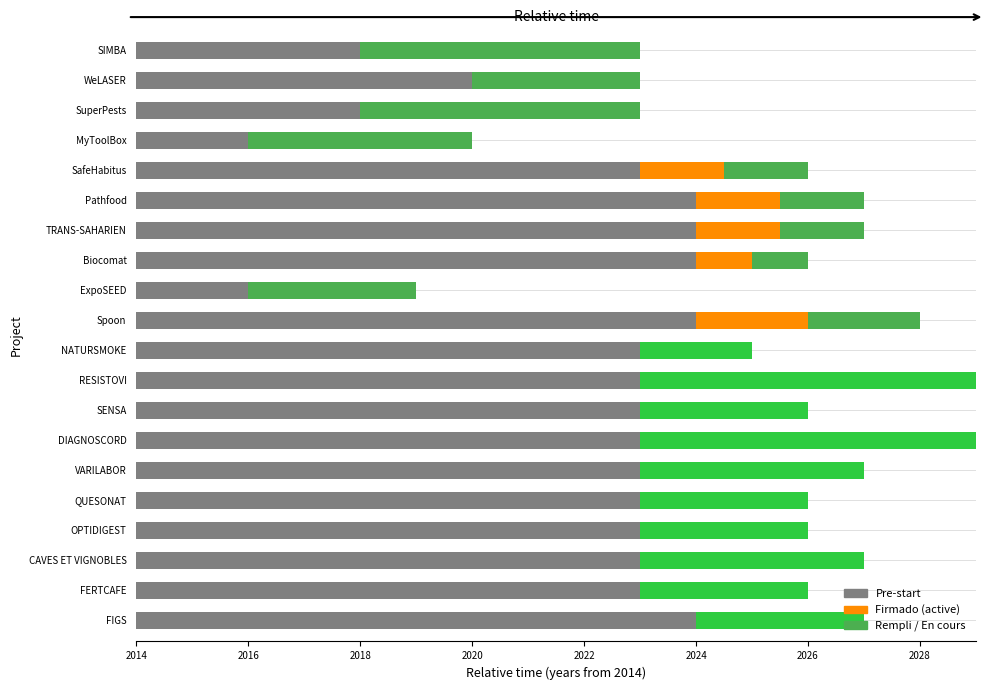

Count the inicio values in the range 2023 to 2024.

15